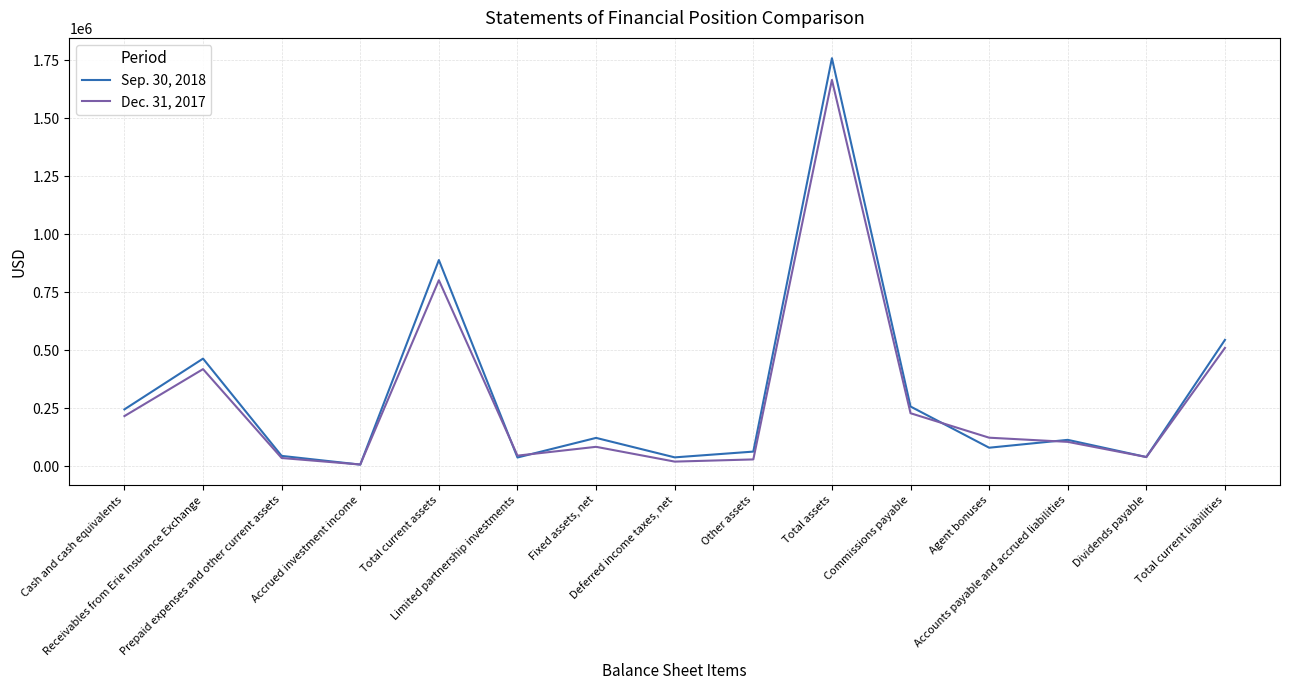

Which series has the largest range (max minus min)?

Sep. 30, 2018